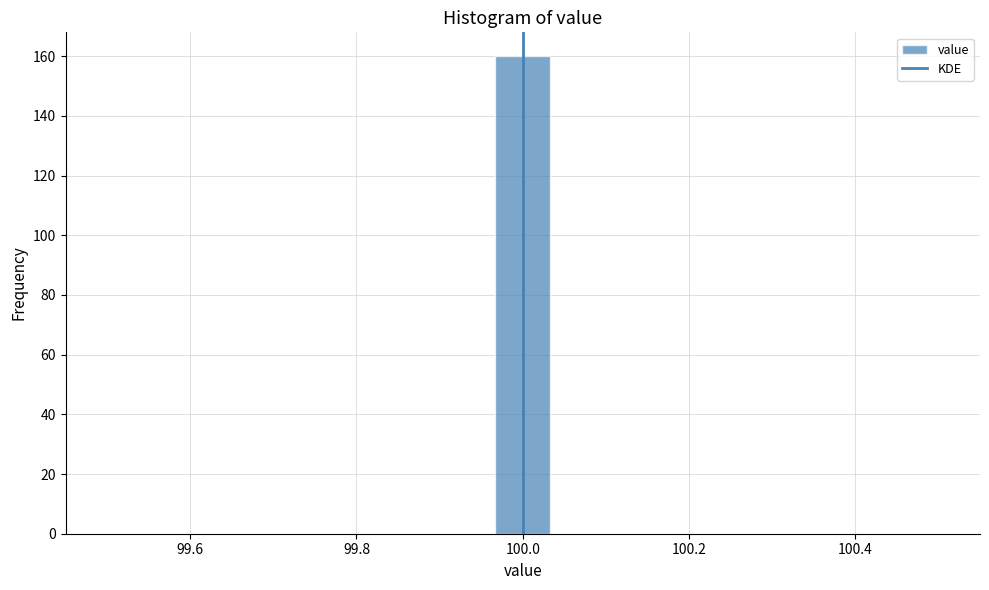

Read against the x-axis, roughly where is the centre of the tallest bar?

100.00